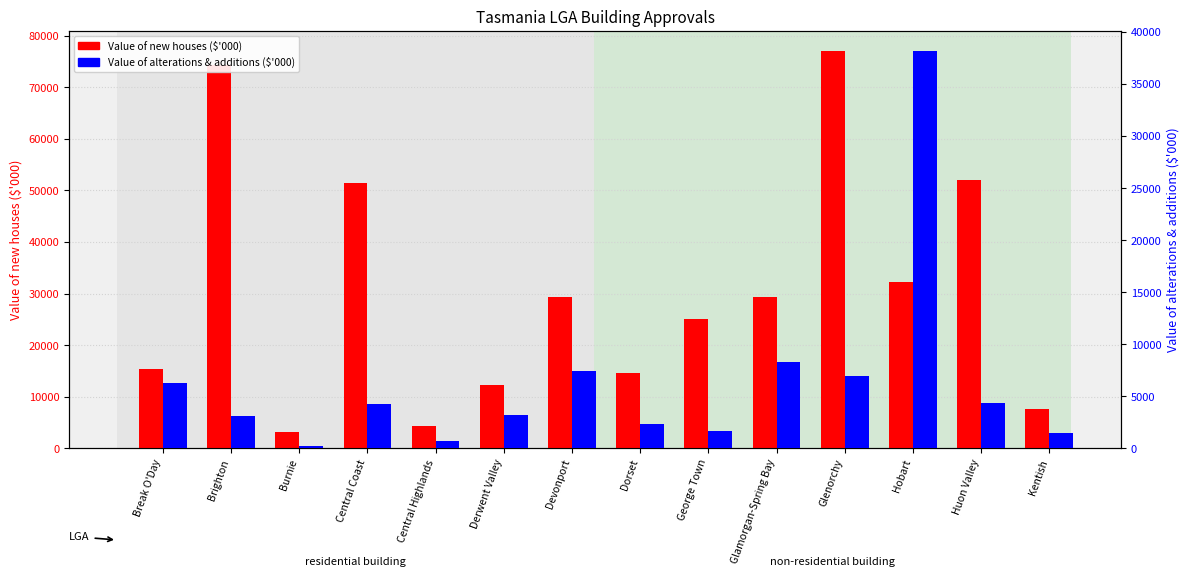

What is the difference between the second highest and minimum values in the Value of new houses series?

71212.5